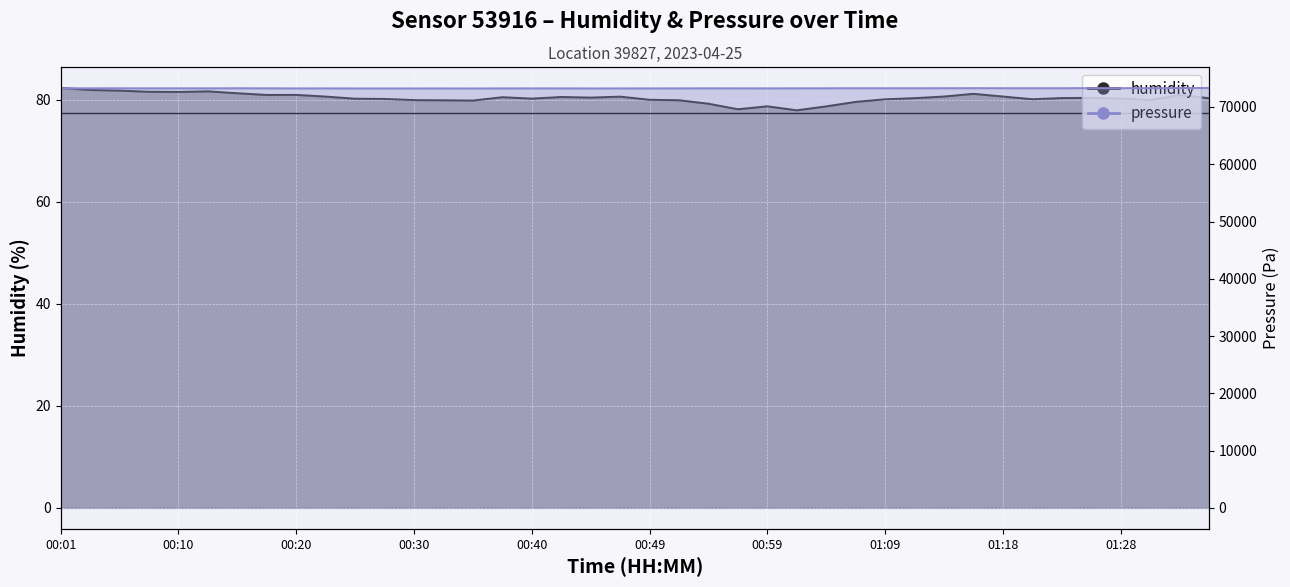

Reading left to right, transcribe all the data shown in this chart.

humidity: 00:01=82.3	00:03=81.9	00:05=81.8	00:08=81.5	00:10=81.5	00:13=81.6	00:15=81.2	00:18=80.9	00:20=80.9	00:23=80.6	00:25=80.2	00:27=80.1	00:30=79.9	00:32=79.8	00:35=79.8	00:37=80.5	00:40=80.2	00:42=80.5	00:44=80.4	00:47=80.6	00:49=80.0	00:52=79.9	00:54=79.2	00:57=78.1	00:59=78.7	01:01=77.9	01:04=78.7	01:06=79.5	01:09=80.0	01:11=80.3	01:14=80.6	01:16=81.1	01:18=80.6	01:21=80.1	01:23=80.3	01:26=80.3	01:28=80.2	01:31=79.9	01:33=80.9	01:36=80.3
pressure: 00:01=73269.2	00:03=73267.2	00:05=73271.2	00:08=73259.2	00:10=73265.2	00:13=73259.2	00:15=73275.2	00:18=73263.2	00:20=73247.1	00:23=73249.1	00:25=73243.1	00:27=73239.1	00:30=73243.1	00:32=73245.1	00:35=73235.1	00:37=73251.1	00:40=73255.2	00:42=73253.2	00:44=73243.1	00:47=73245.1	00:49=73253.2	00:52=73255.2	00:54=73259.2	00:57=73257.2	00:59=73255.2	01:01=73259.2	01:04=73269.2	01:06=73277.2	01:09=73273.2	01:11=73277.2	01:14=73283.3	01:16=73289.3	01:18=73283.3	01:21=73279.2	01:23=73281.3	01:26=73299.3	01:28=73289.3	01:31=73295.3	01:33=73317.4	01:36=73313.4